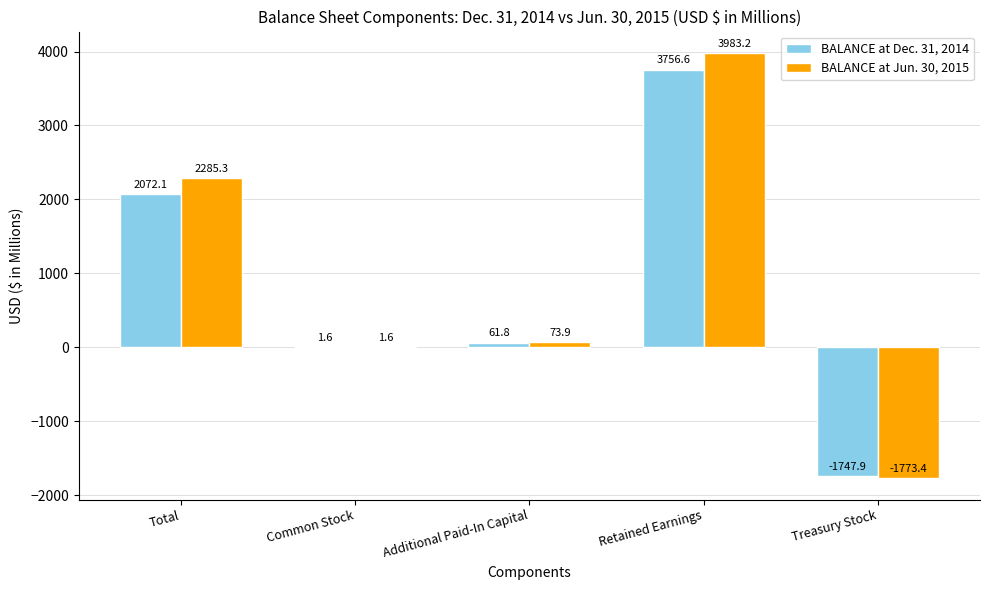

Which series changed the most between Additional Paid-In Capital and Retained Earnings?

BALANCE at Jun. 30, 2015